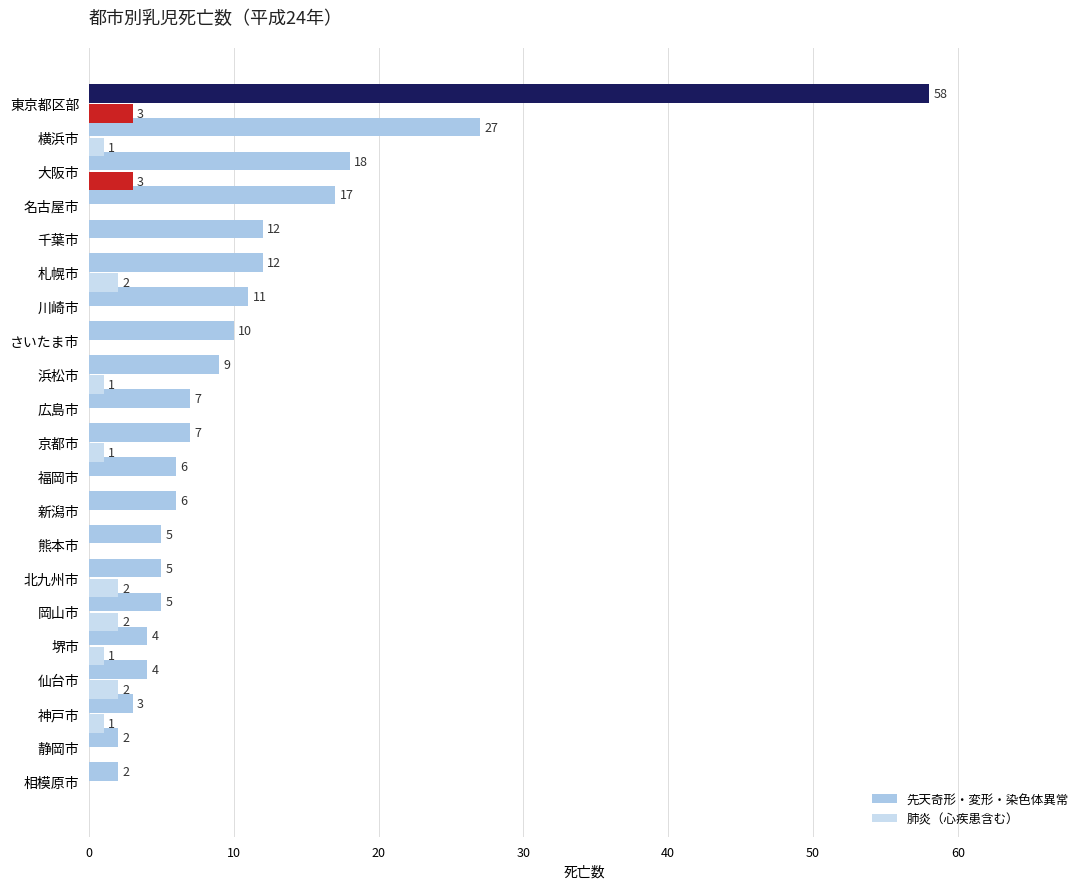

Count the 肺炎（心疾患含む） values in the range 0 to 2.

19